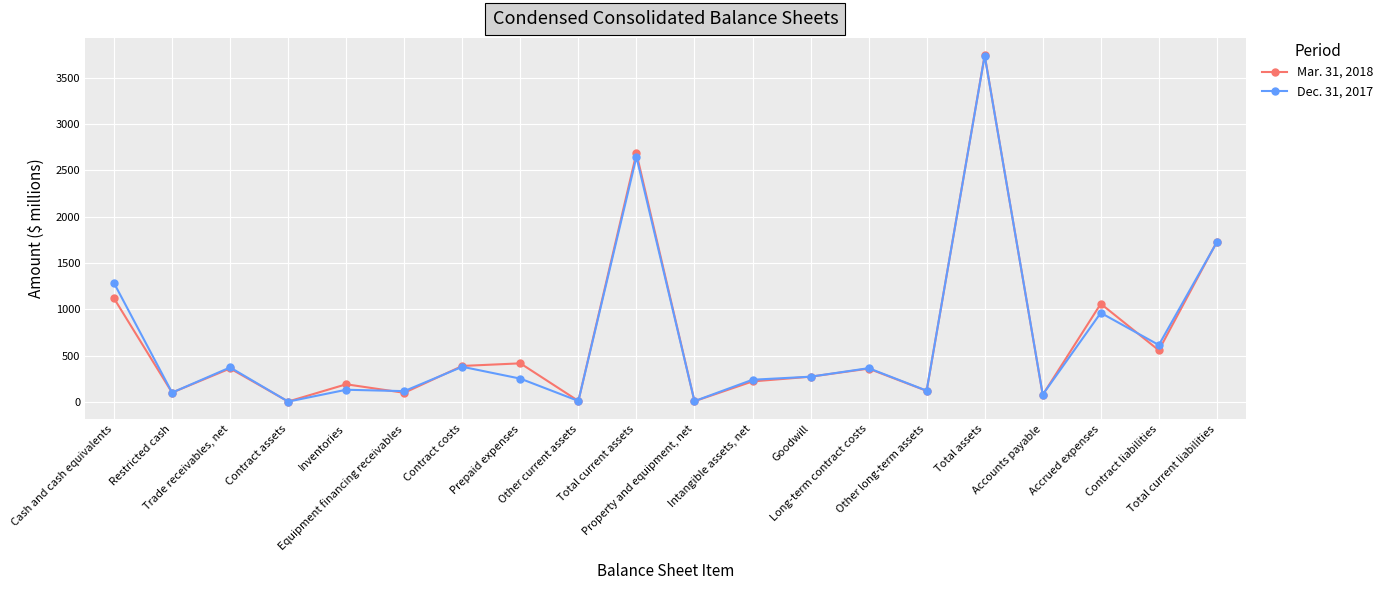

Which series has the largest range (max minus min)?

Mar. 31, 2018